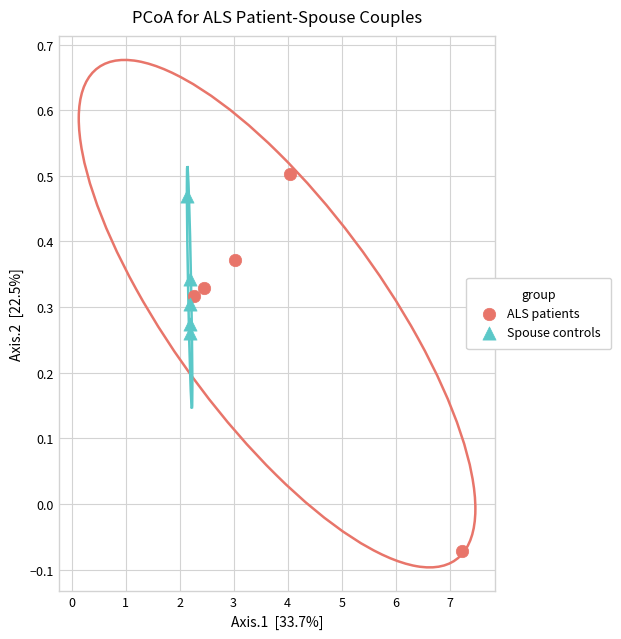

Which series contains the lowest Y value?

ALS patients